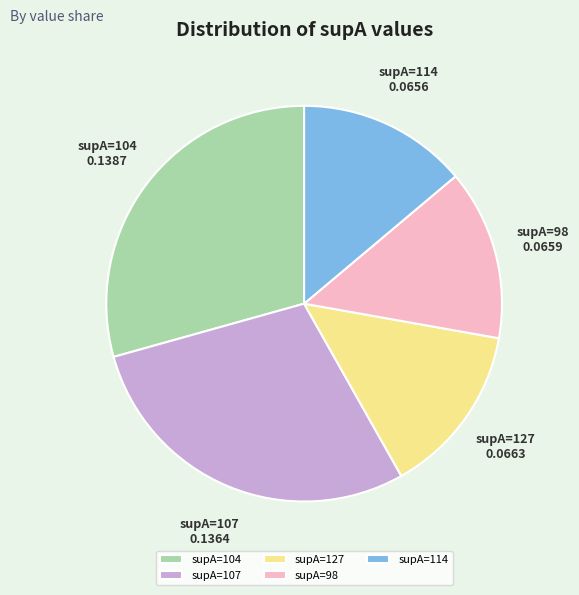

The supA=104 slice represents 18% of the pie. True or false?

False